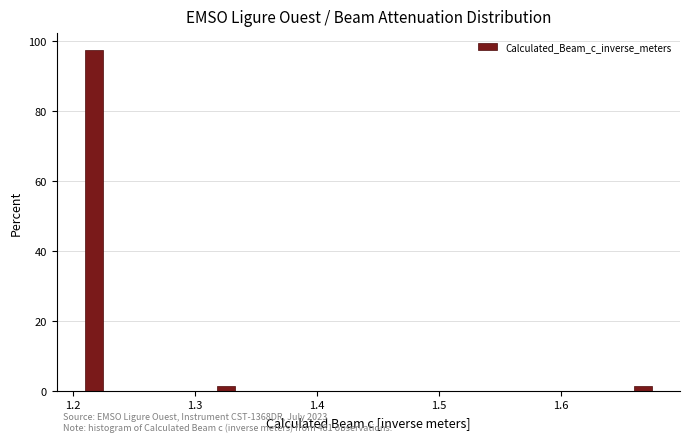

Around what value on the x-axis is the tallest bar? Give the approximate position of its centre, as read against the axis.

1.22